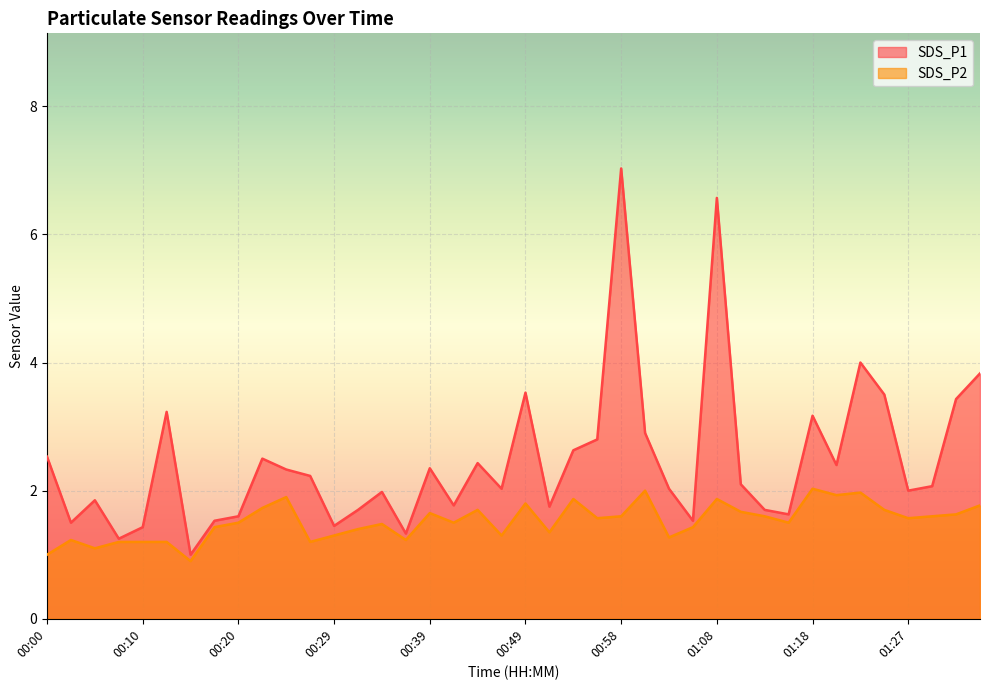

How many values in the SDS_P2 series are below 1?

1